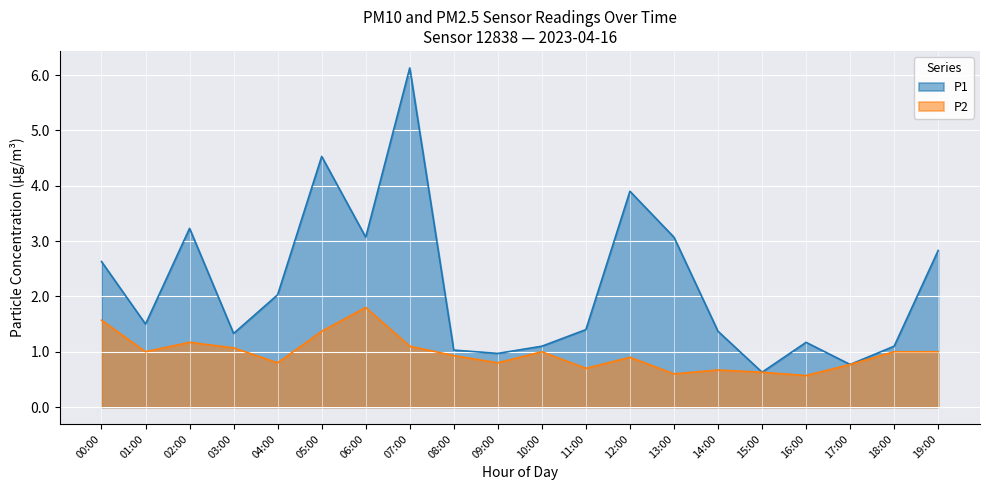

True or false: P1 and P2 cross at least once.

False